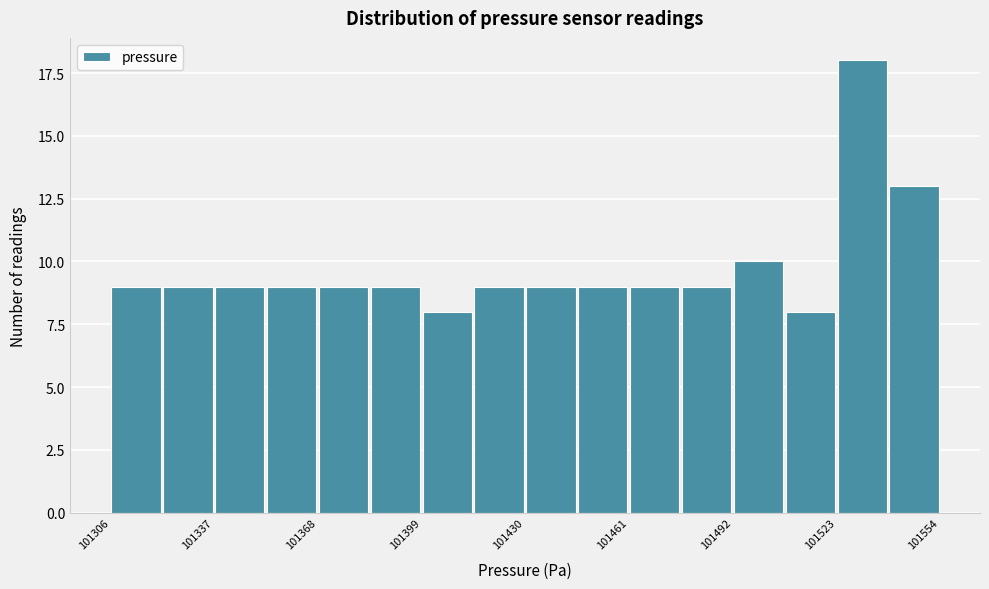

Read against the x-axis, roughly where is the centre of the tallest bar?

101530